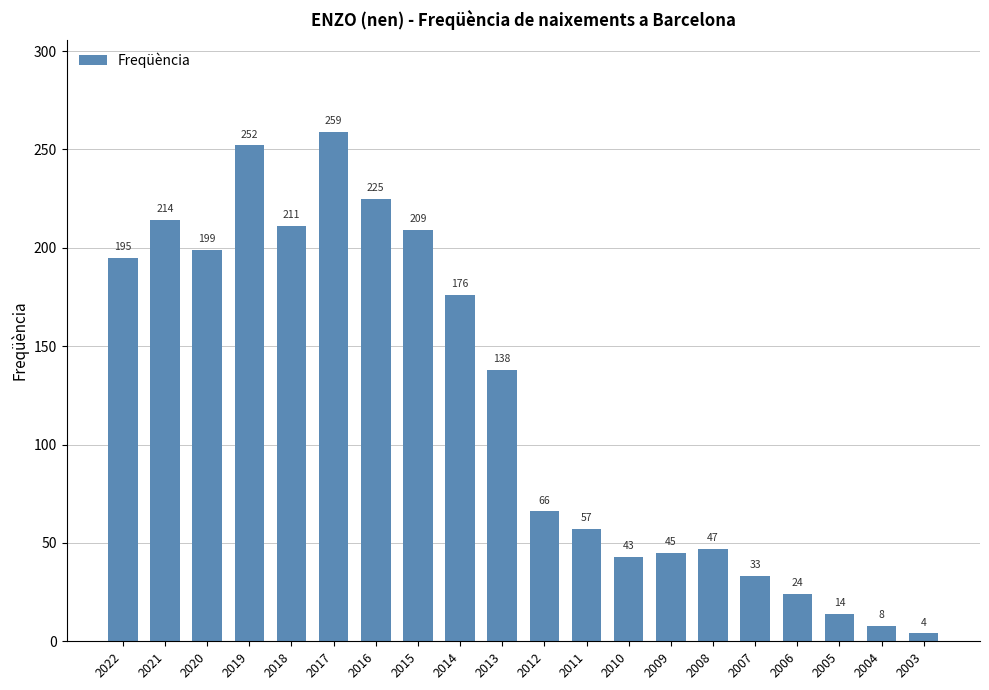

What is the change in value from 2020 to 2004?

-191